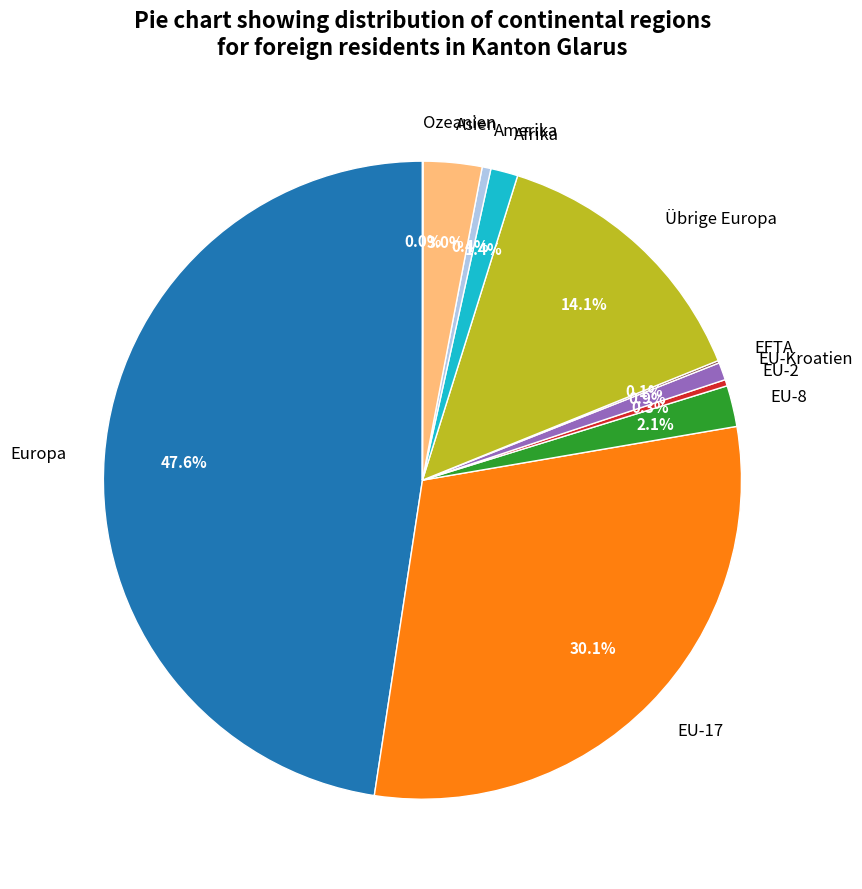

To the nearest percent, what percentage of the pie is Europa?

48%